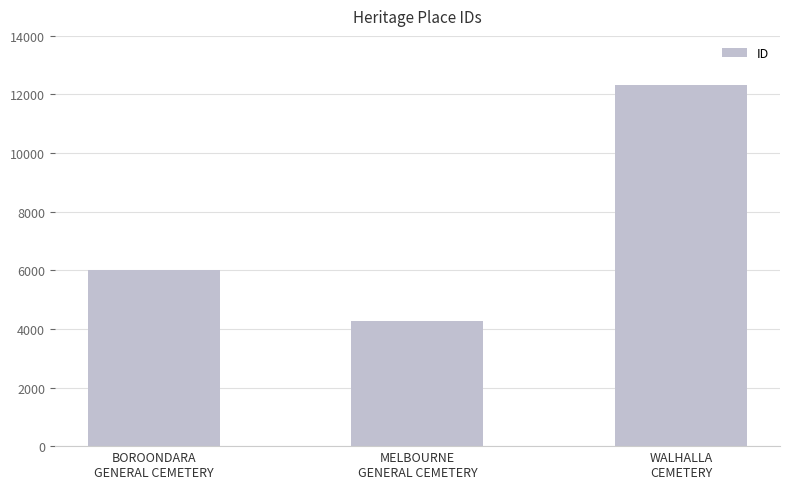

Reading right to left, list all the values displayed in this chart.

WALHALLA
CEMETERY=12311	MELBOURNE
GENERAL CEMETERY=4254	BOROONDARA
GENERAL CEMETERY=6021